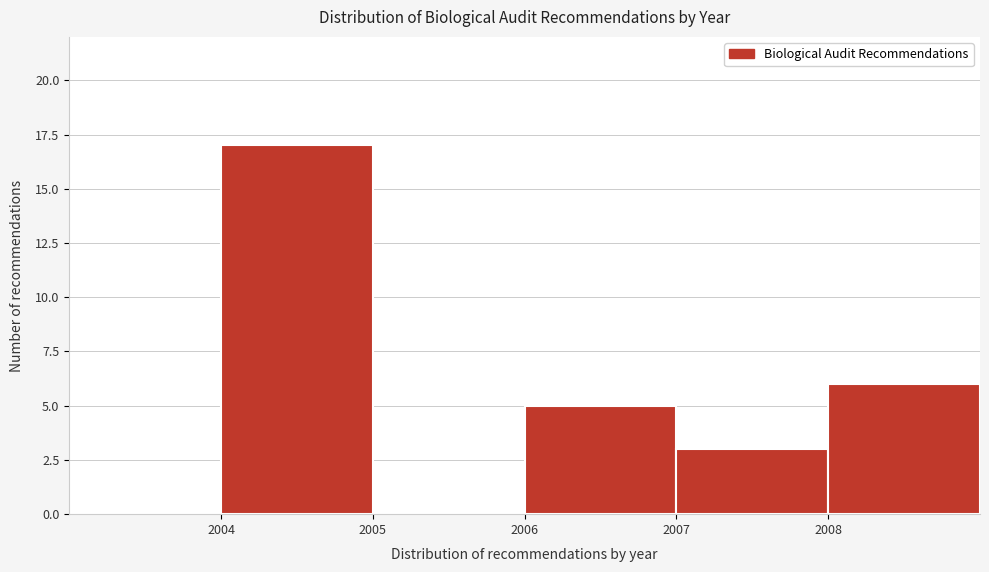

What is the height of the bar covering 2007 to 2008 on the x-axis? The values are not printed on the chart, so give them approximately, as read against the axis.

3